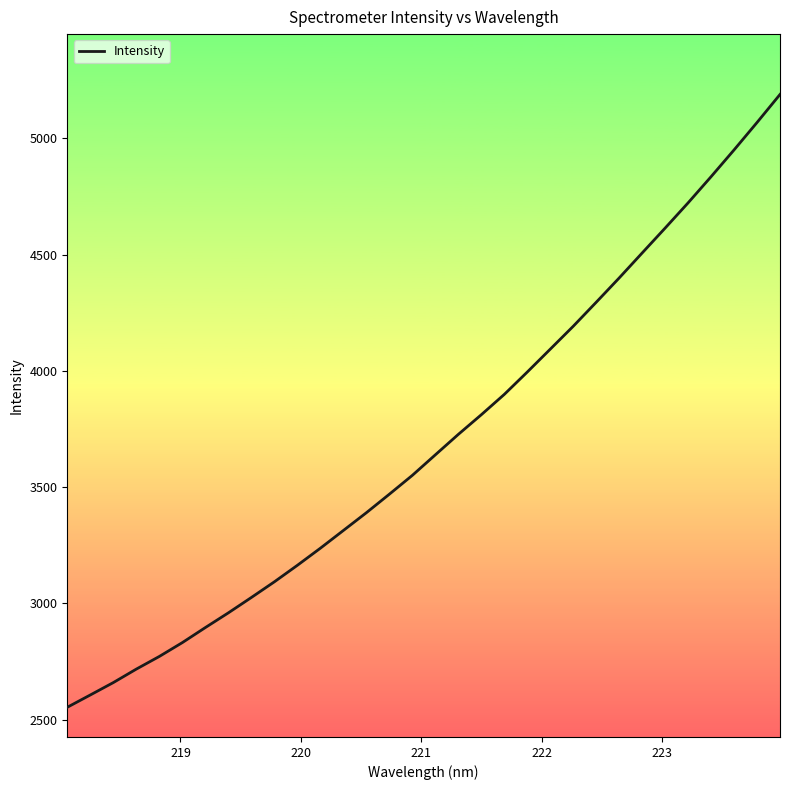

What is the minimum value shown in the chart?

2553.6